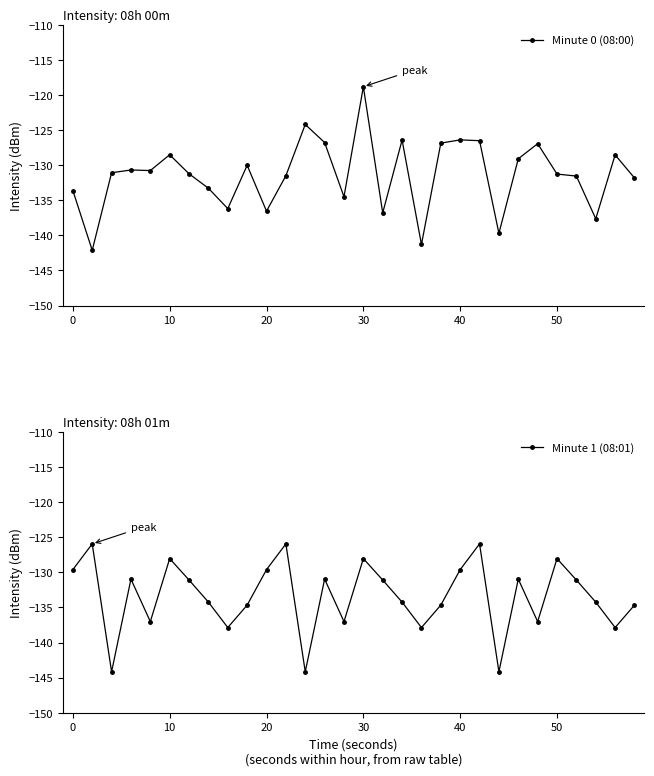

Which category has the highest value in the Minute 0 (08:00) series?

30